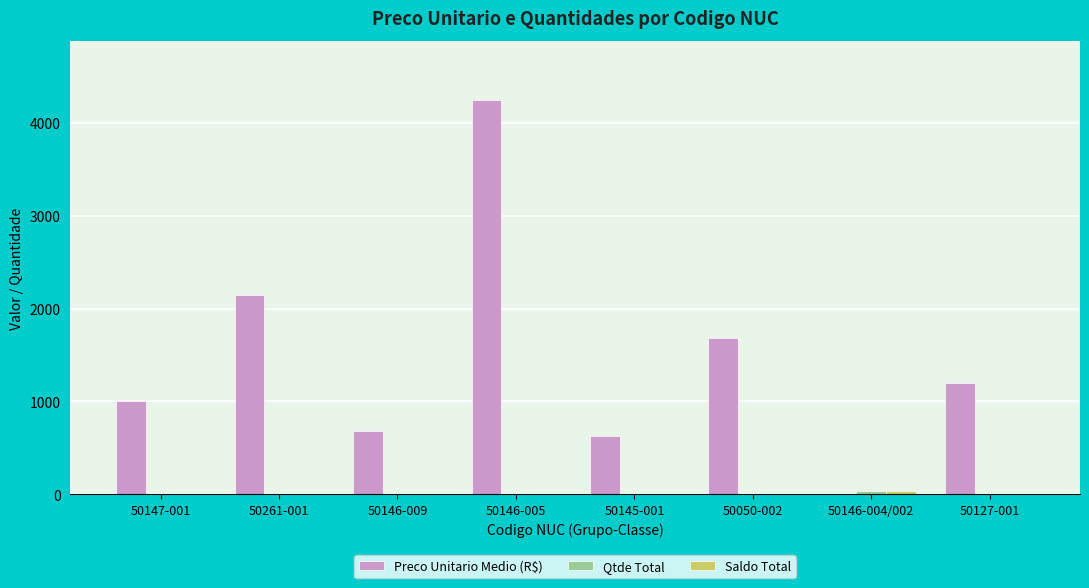

At which category is the sum across all series the highest?

50146-005